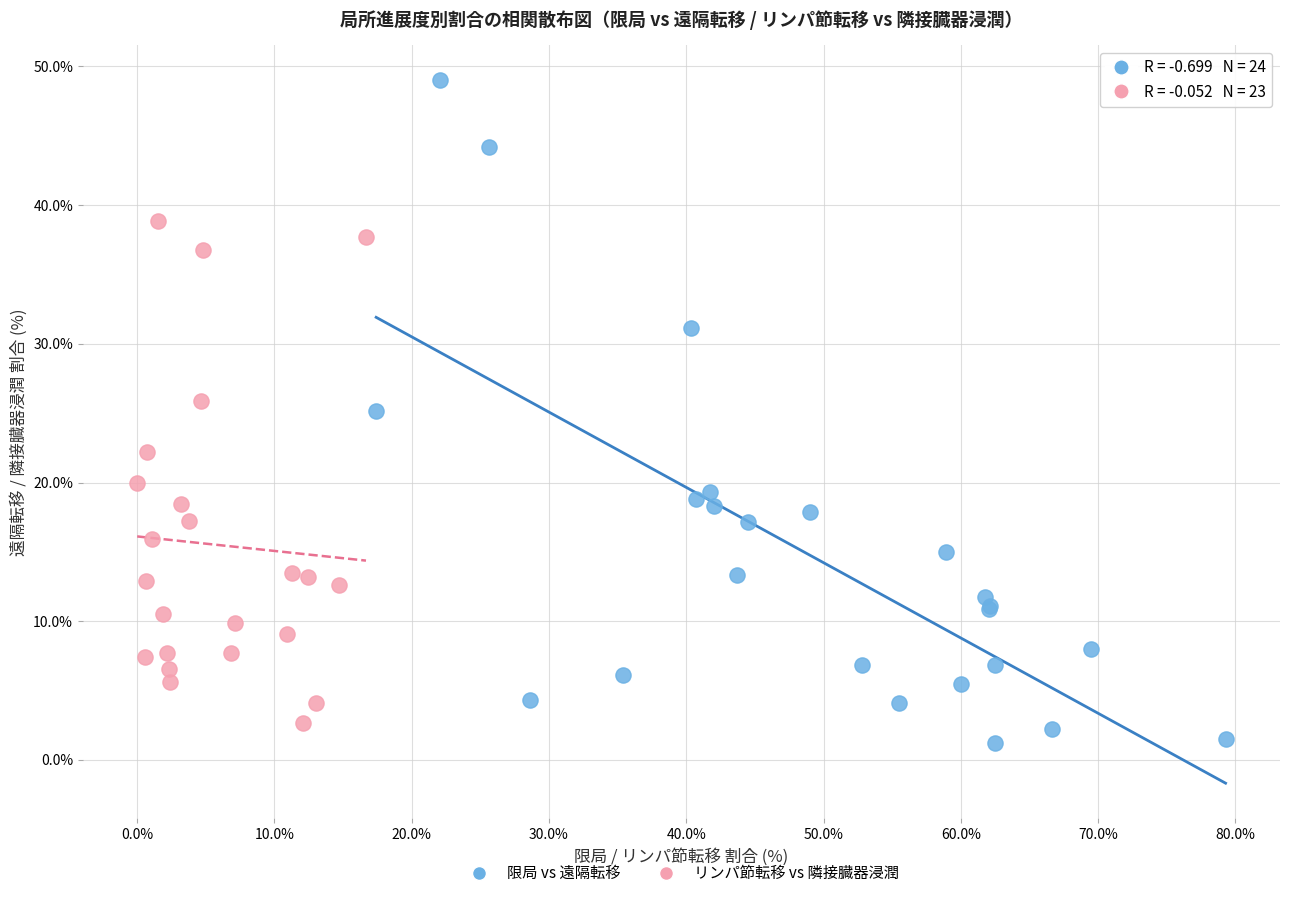

Which series reaches the maximum Y coordinate?

限局 vs 遠隔転移